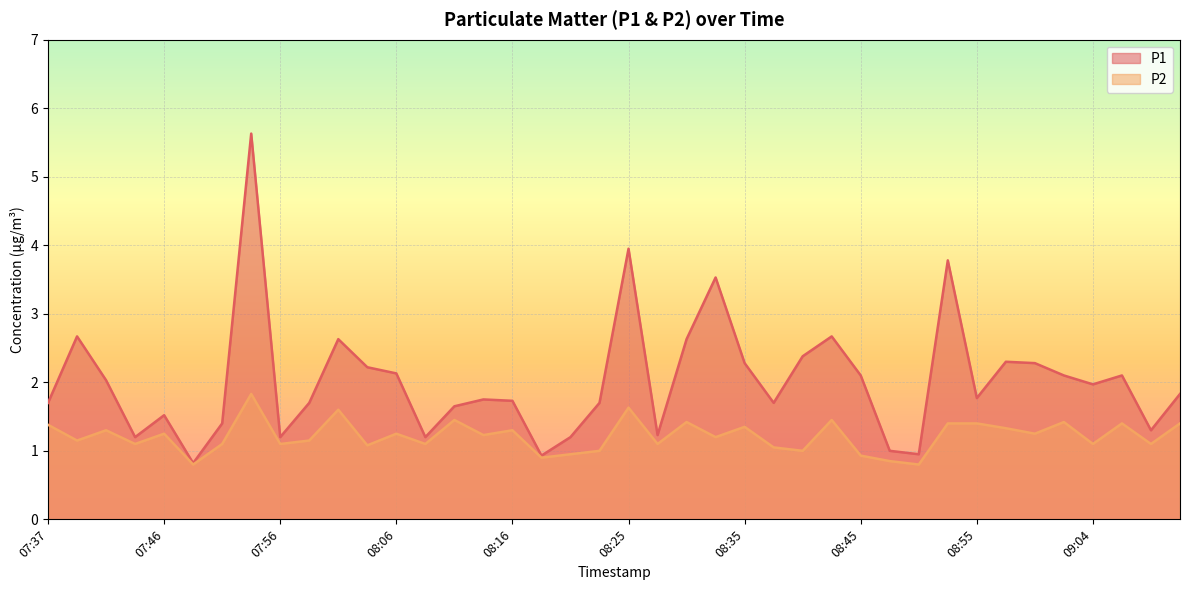

What is the total value across all series at 07:51?

2.5